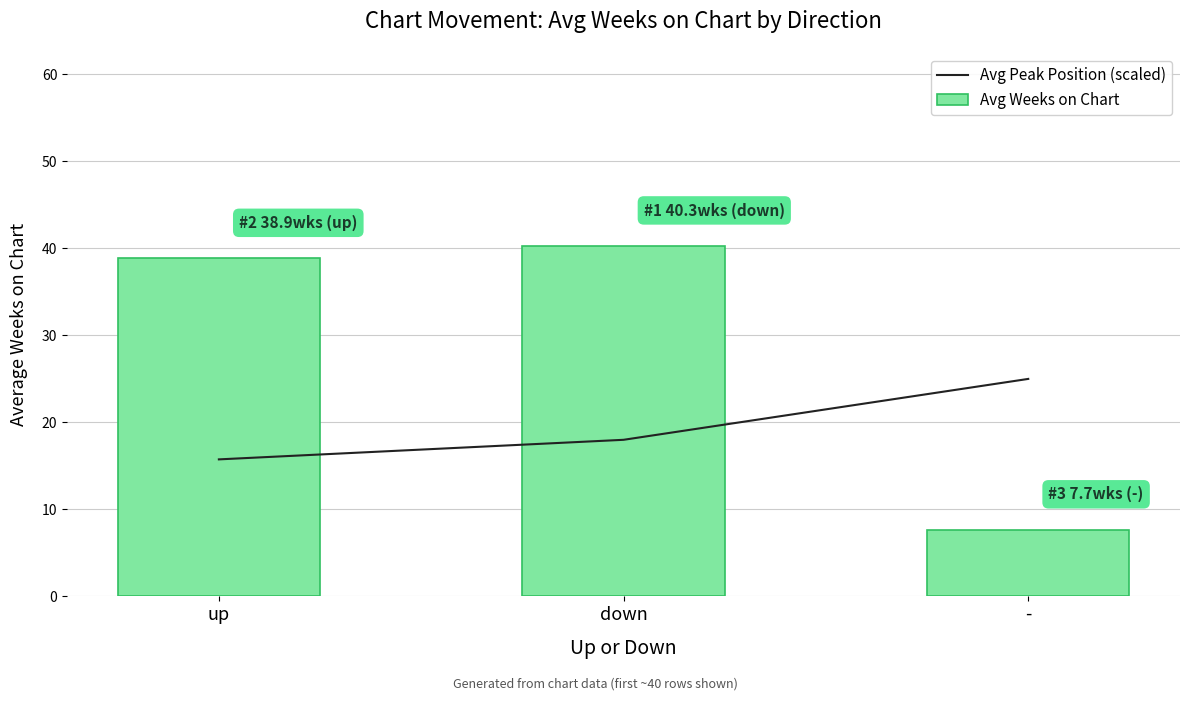

Count the number of data series in this chart.

2